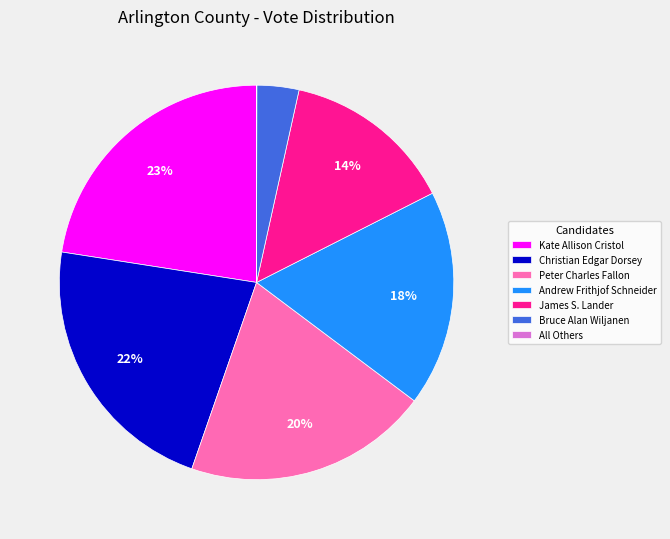

Between Christian Edgar Dorsey and Peter Charles Fallon, which is larger?

Christian Edgar Dorsey